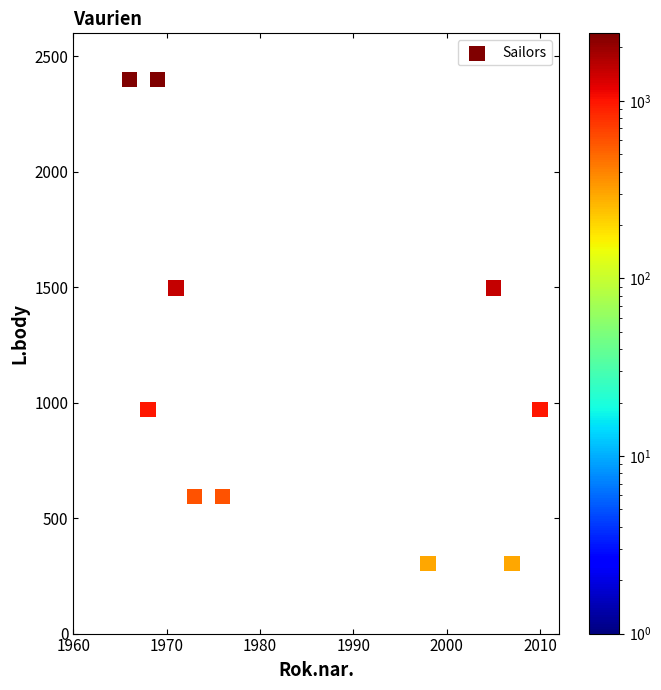

What is the average Y value?

1153